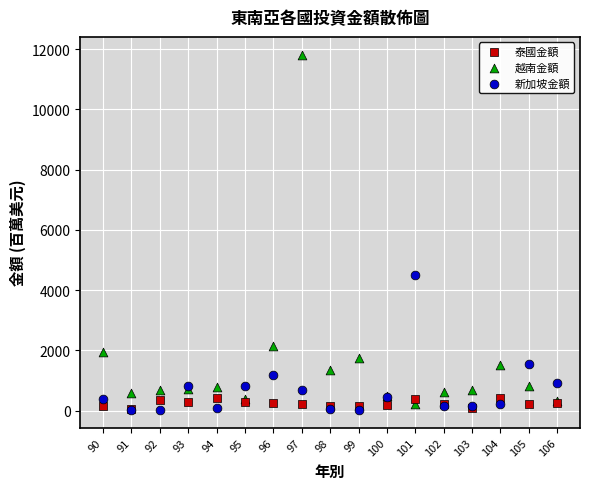

Across all series, what Y value is closest to 5922?

4498.7